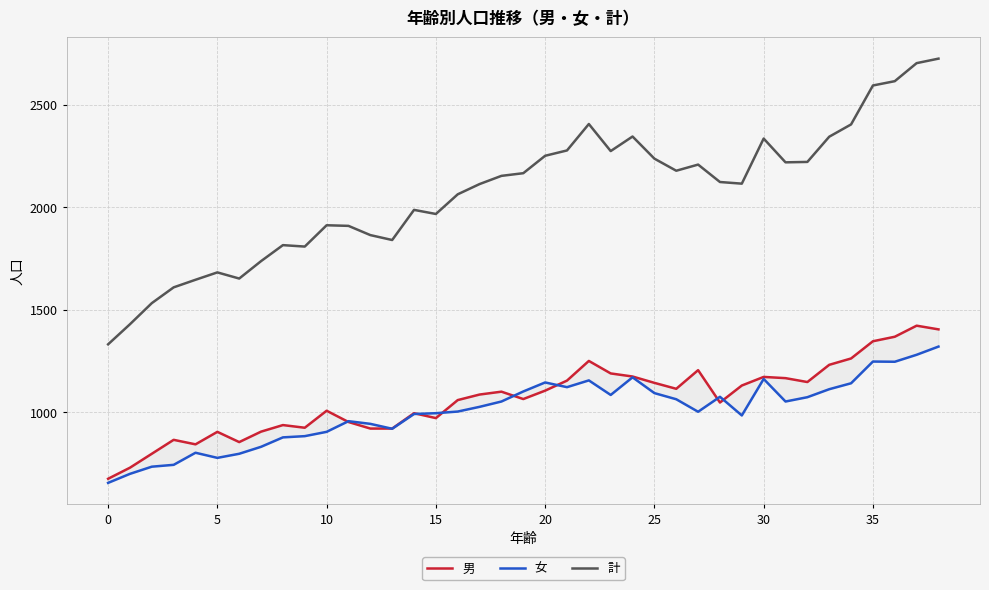

Which series has the widest spread of values?

計